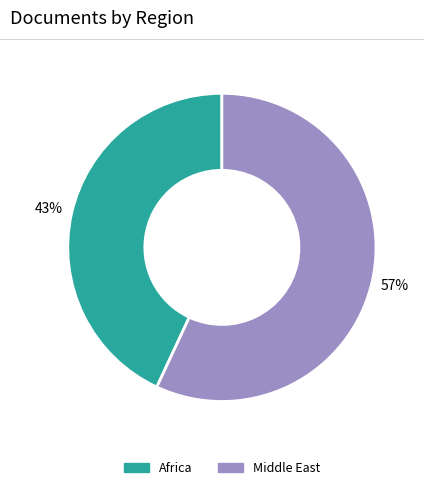

Count the number of slices in the pie.

2